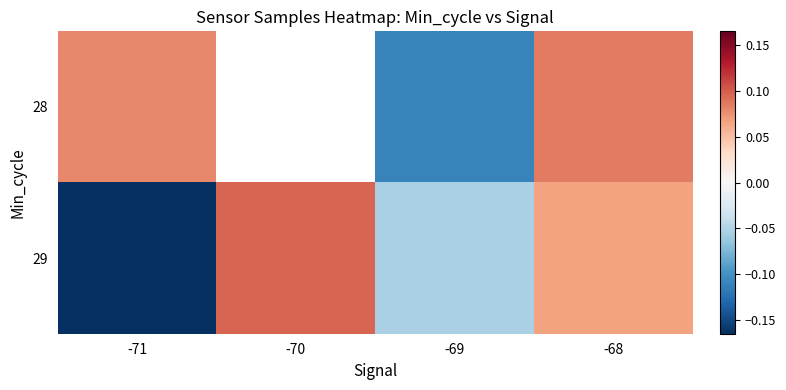

Where is 28 nearest to the value 0?

-71